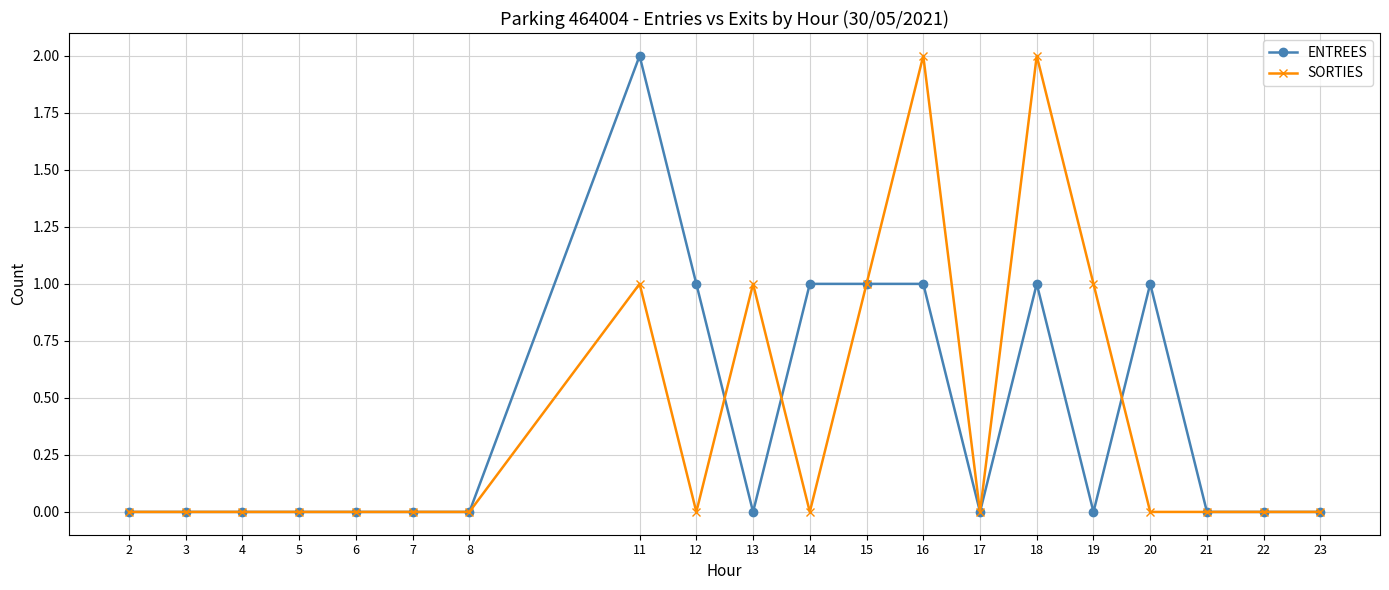

True or false: ENTREES has a value of -1 at 6.

False